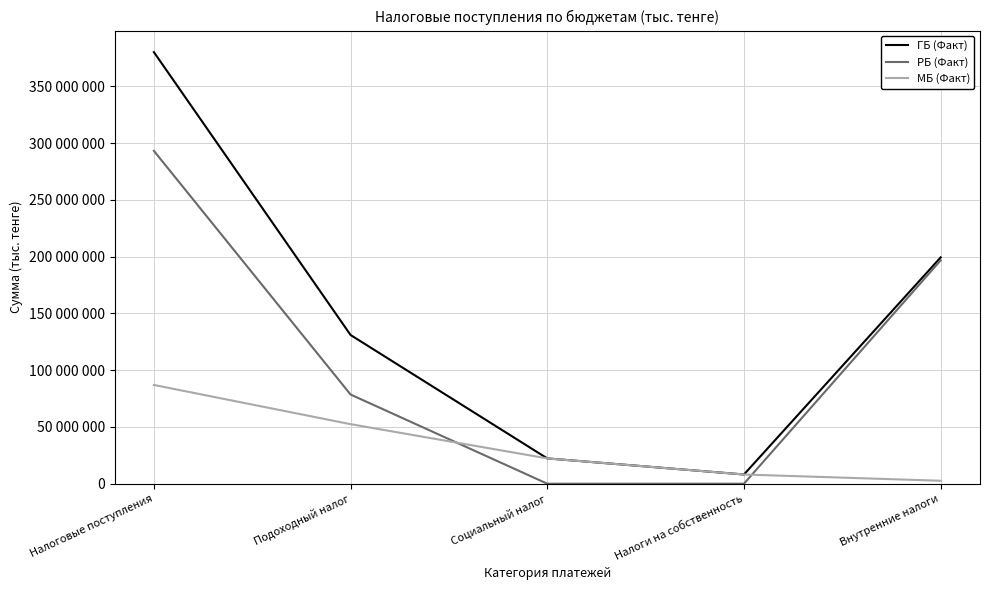

Is this an area chart (filled region under the line)?

No